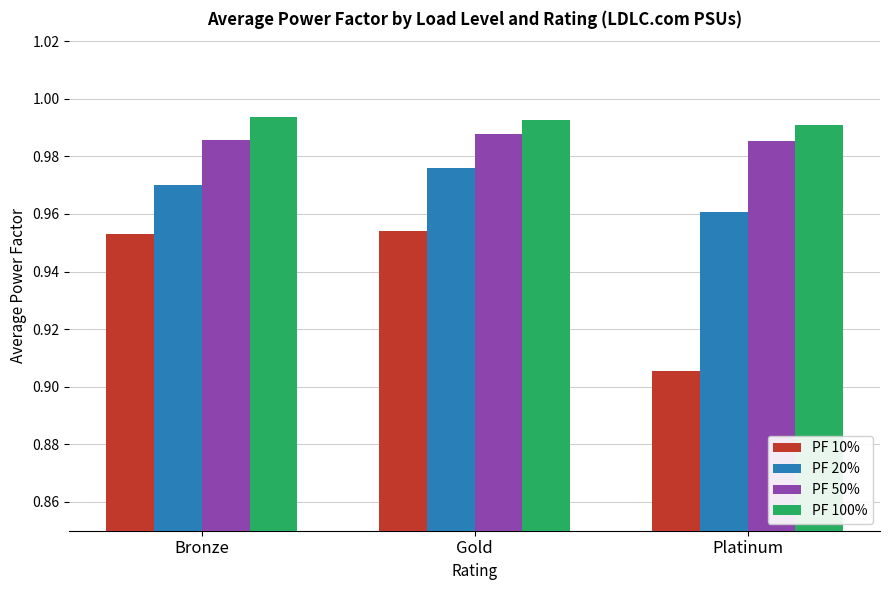

At Bronze, list the series in order from largest to smallest.

PF 100%, PF 50%, PF 20%, PF 10%